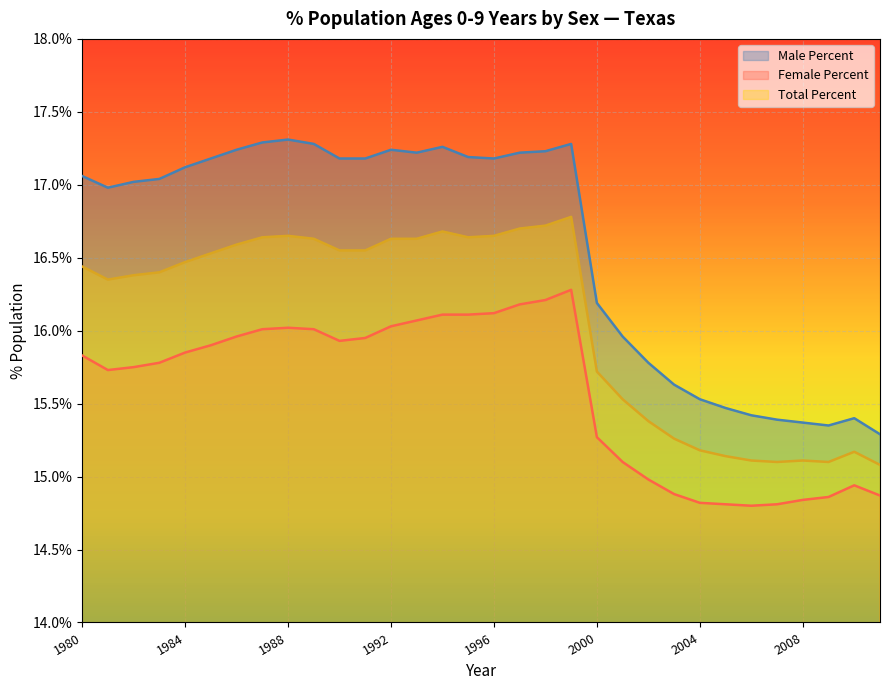

In Total Percent, how many points are higher than both neighbors (excluding endpoints)?

5